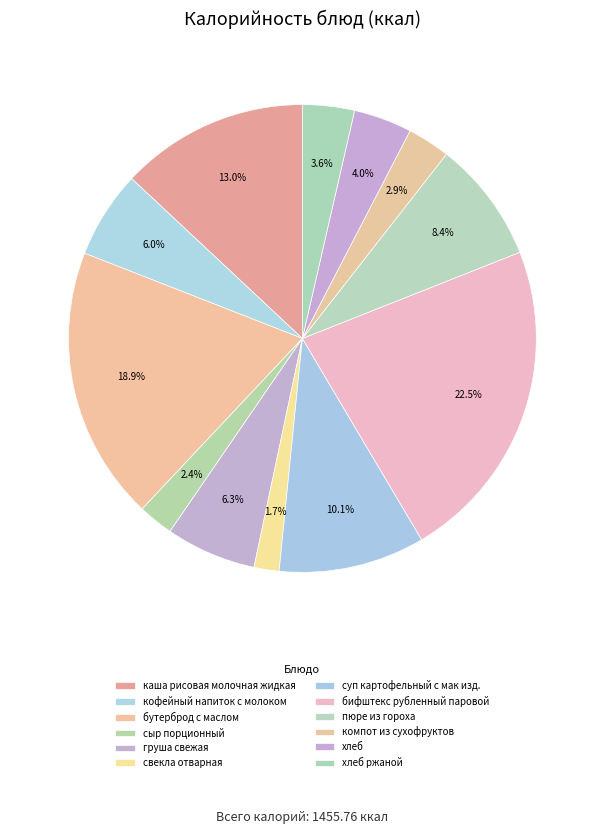

How many segments does this pie chart have?

12